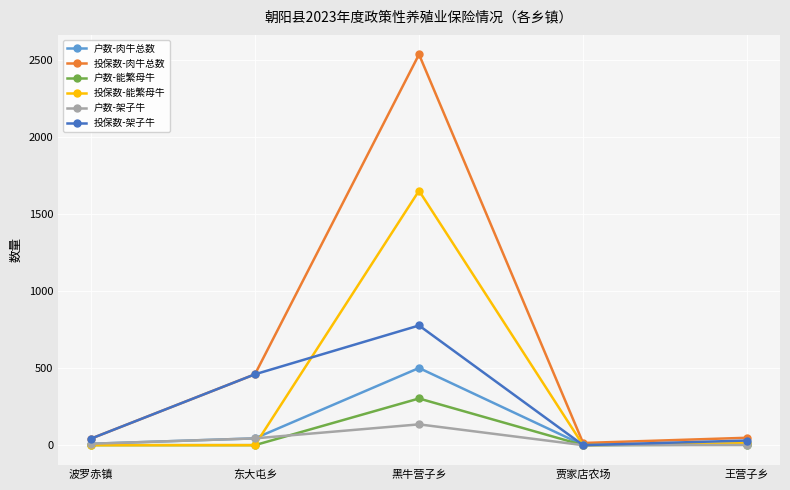

Where is the first local maximum for 投保数-能繁母牛?

黑牛营子乡